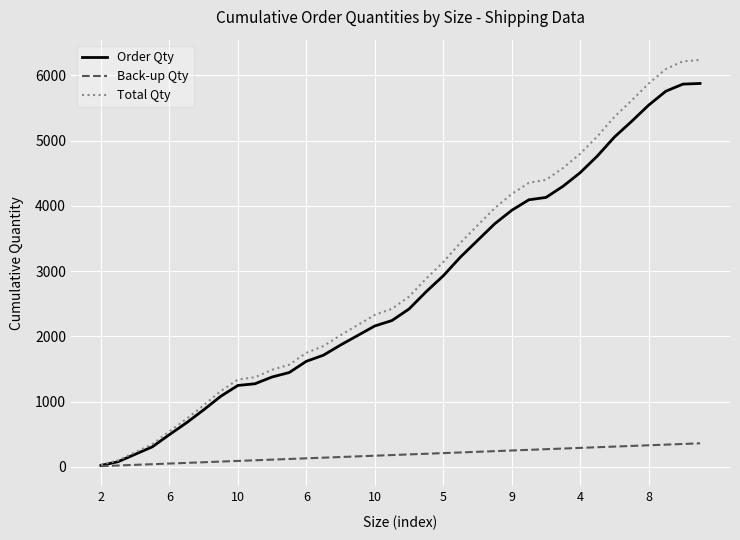

List the series in order of their peak value, highest first.

Total Qty, Order Qty, Back-up Qty